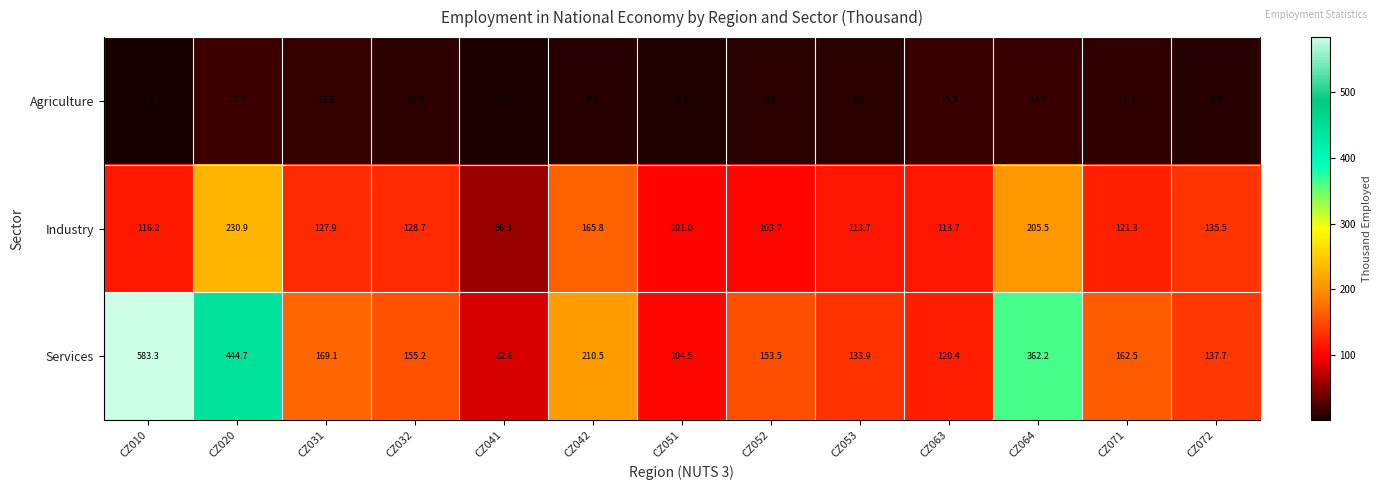

What is the difference between the Agriculture values at CZ051 and CZ071?

7.1